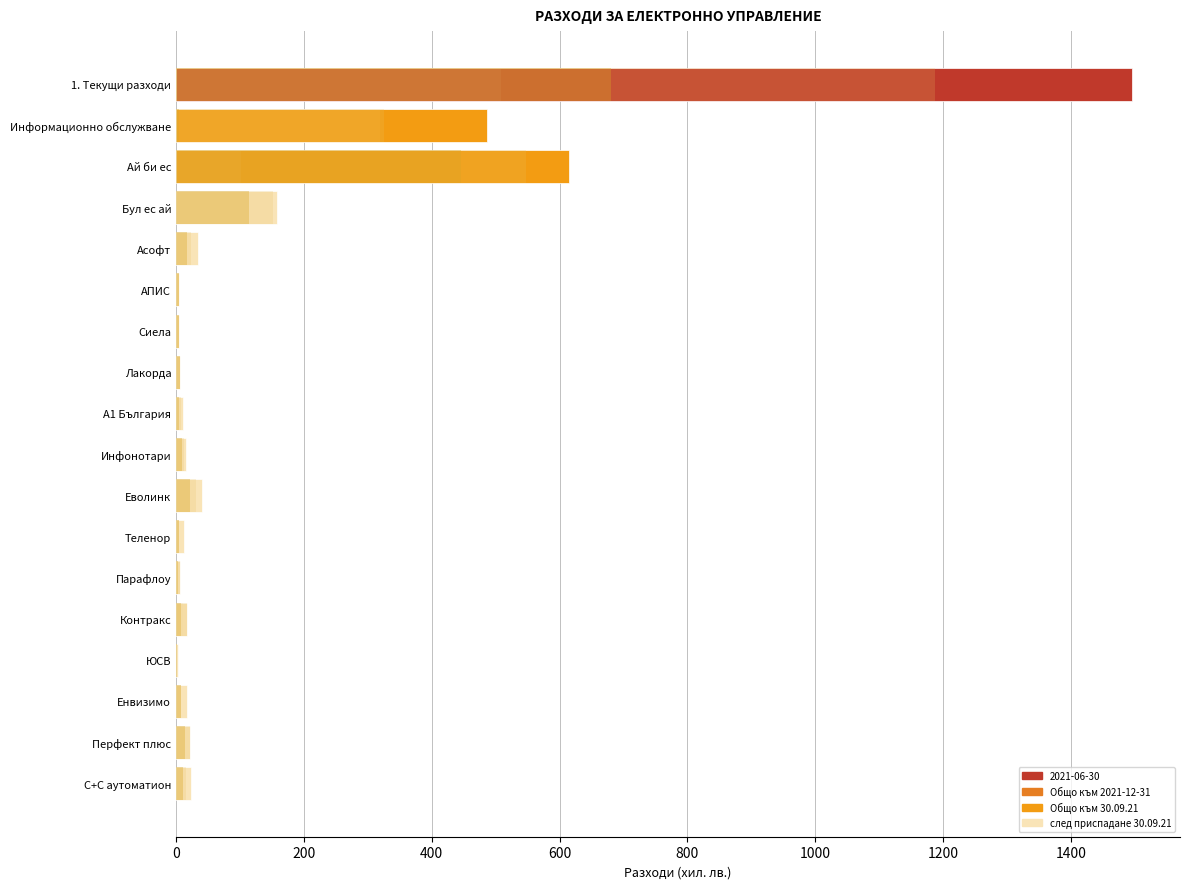

How many groups of bars are there?

18